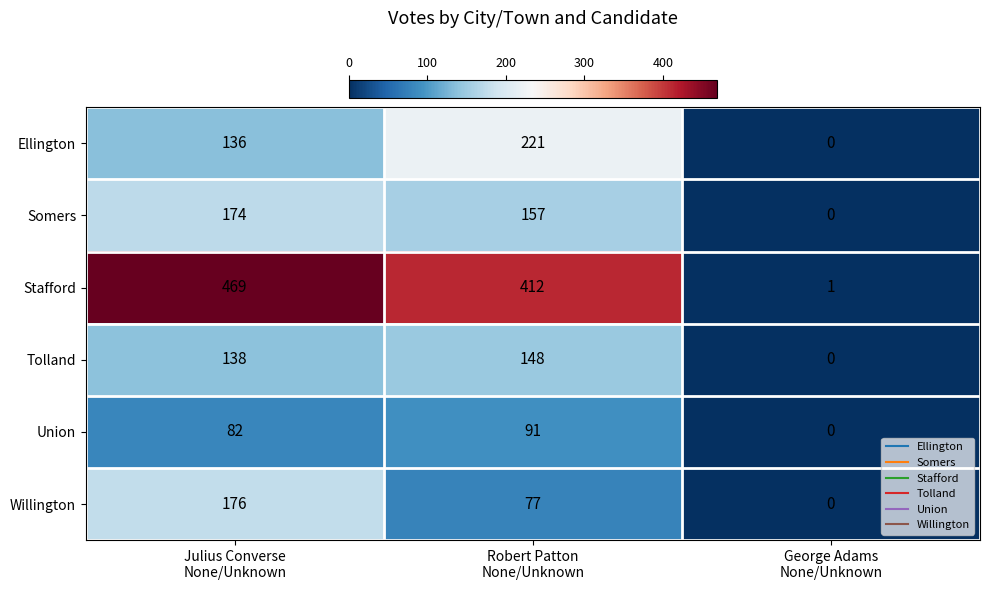

What is the sum of all Ellington values?

357